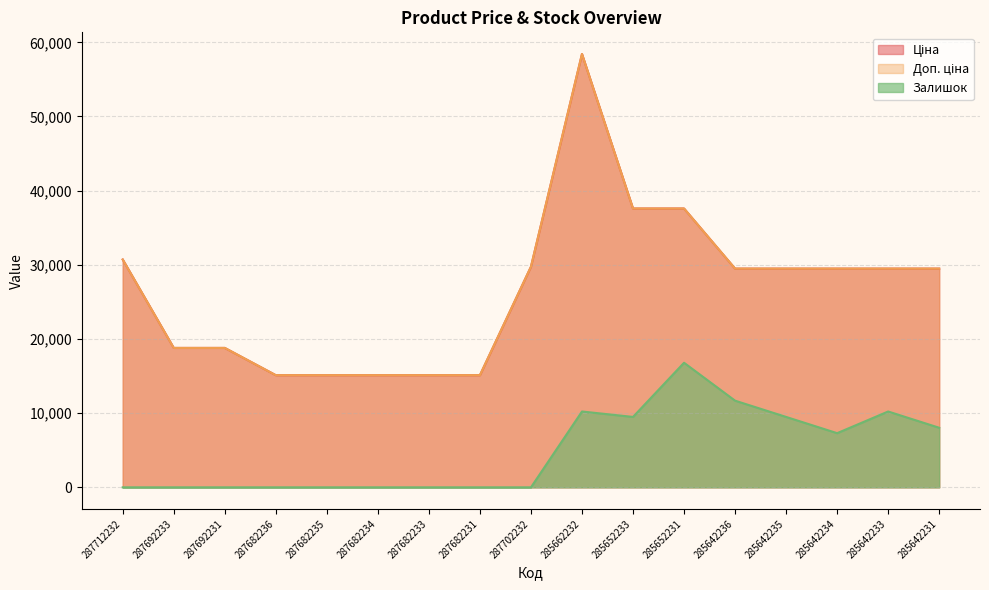

Reading left to right, extract all data points from this chart.

Ціна: 287712232=30717.1	287692233=18796.8	287692231=18796.8	287682236=15120.0	287682235=15120.0	287682234=15120.0	287682233=15120.0	287682231=15120.0	287702232=29747.2	285662232=58426.5	285652233=37593.6	285652231=37593.6	285642236=29491.5	285642235=29491.5	285642234=29491.5	285642233=29491.5	285642231=29491.5
Доп. ціна: 287712232=30717.1	287692233=18796.8	287692231=18796.8	287682236=15120.0	287682235=15120.0	287682234=15120.0	287682233=15120.0	287682231=15120.0	287702232=29747.2	285662232=58426.5	285652233=37593.6	285652231=37593.6	285642236=29491.5	285642235=29491.5	285642234=29491.5	285642233=29491.5	285642231=29491.5
Залишок: 287712232=0.0	287692233=0.0	287692231=0.0	287682236=0.0	287682235=0.0	287682234=0.0	287682233=0.0	287682231=0.0	287702232=0.0	285662232=10224.6	285652233=9494.3	285652231=16797.6	285642236=11685.3	285642235=9494.3	285642234=7303.3	285642233=10224.6	285642231=8033.6